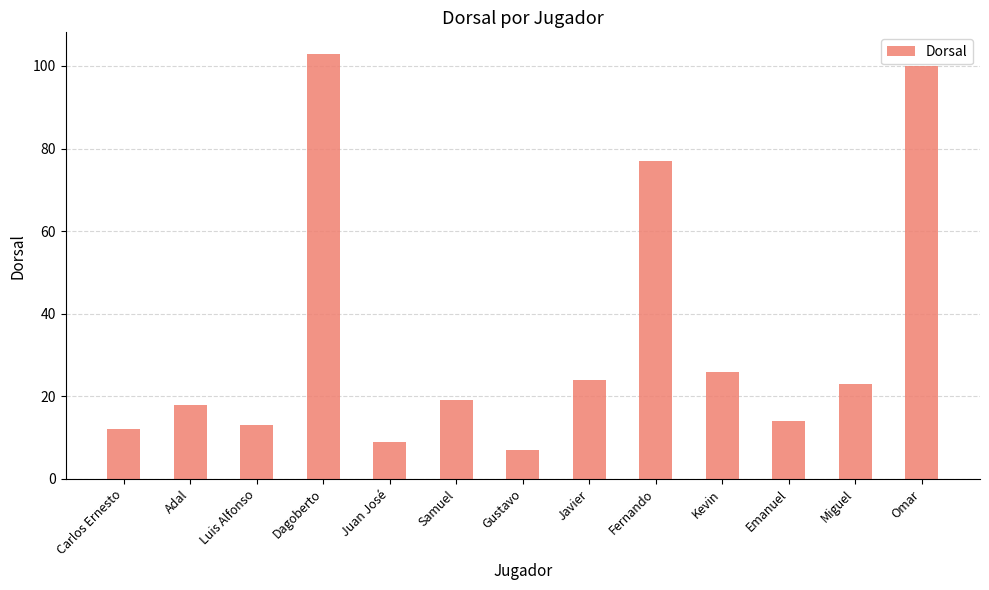

What is the minimum value shown in the chart?

7